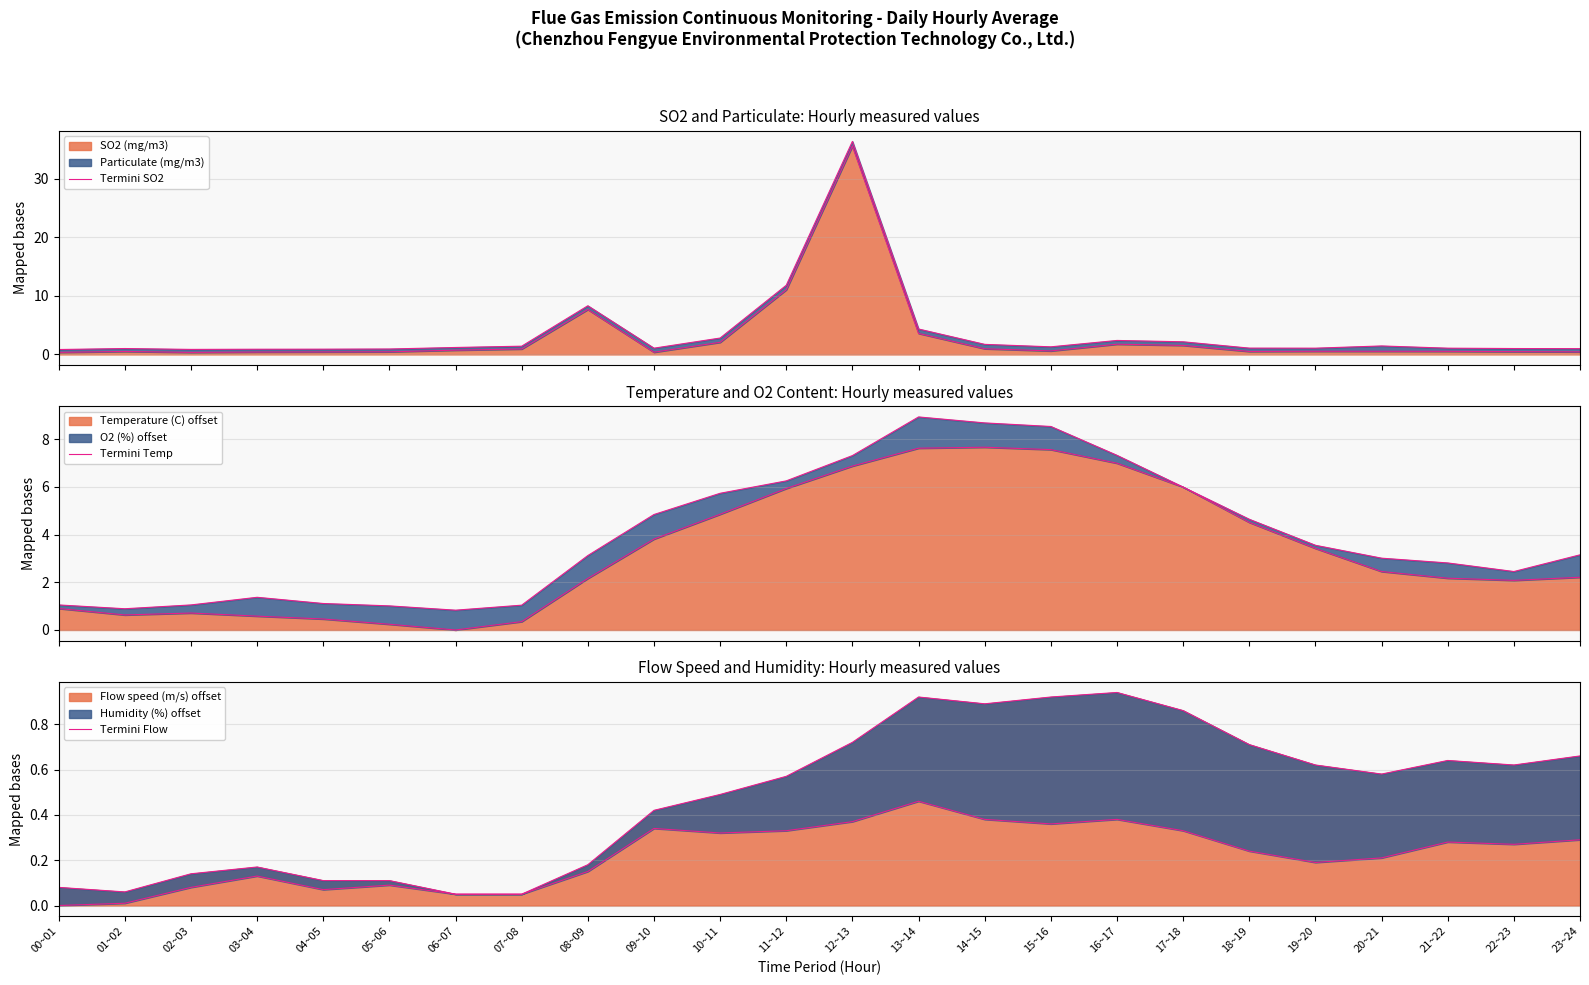

Which label corresponds to the smallest value in the chart?

06~07